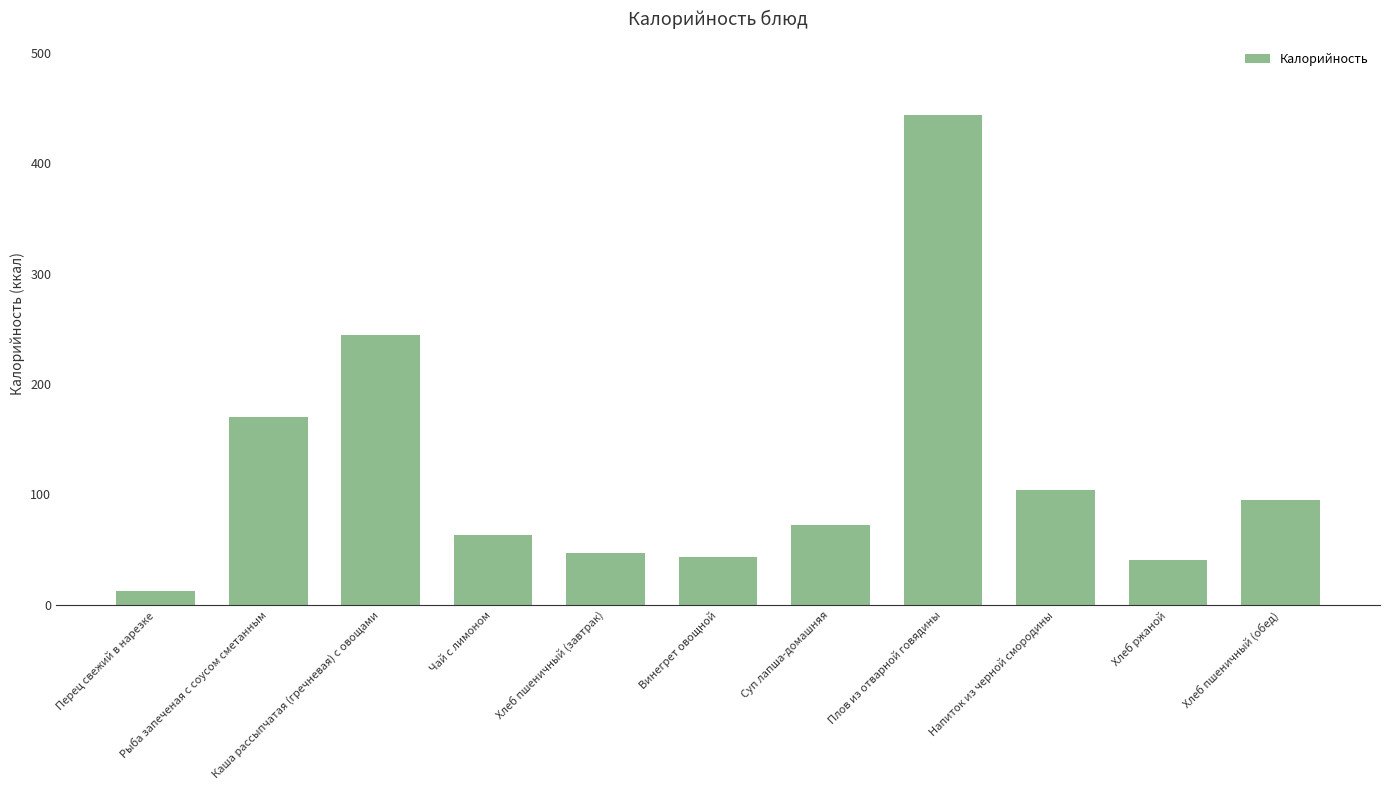

Reading left to right, transcribe all the data shown in this chart.

Перец свежий в нарезке=12.8	Рыба запеченая с соусом сметанным=170.2	Каша рассыпчатая (гречневая) с овощами=244.3	Чай с лимоном=63.7	Хлеб пшеничный (завтрак)=47.4	Винегрет овощной=43.8	Суп лапша-домашняя=72.2	Плов из отварной говядины=443.5	Напиток из черной смородины=103.9	Хлеб ржаной=40.8	Хлеб пшеничный (обед)=94.7